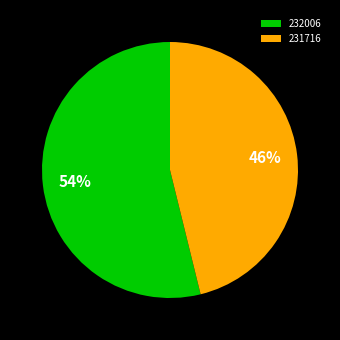

Is it true that 231716 is 52% of the pie?

False